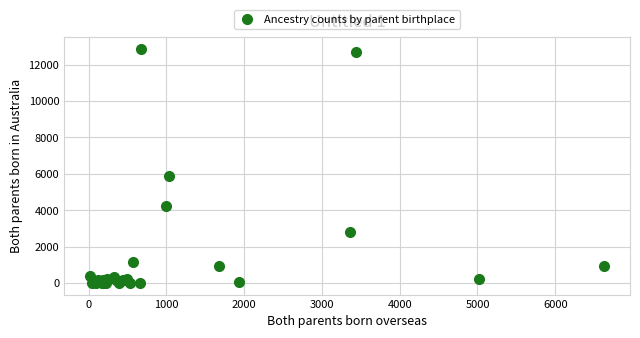

What Y value in the scatter plot is closest to 6426?

5901